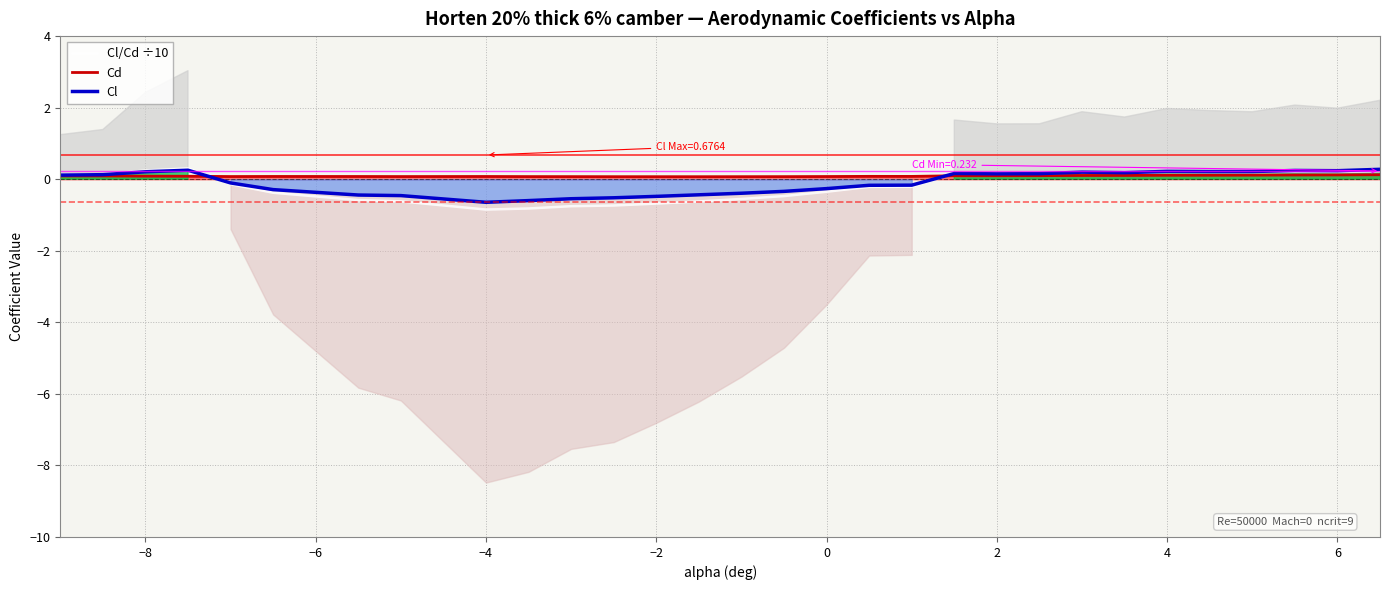

In Cd, how many points are higher than both neighbors (excluding endpoints)?

3